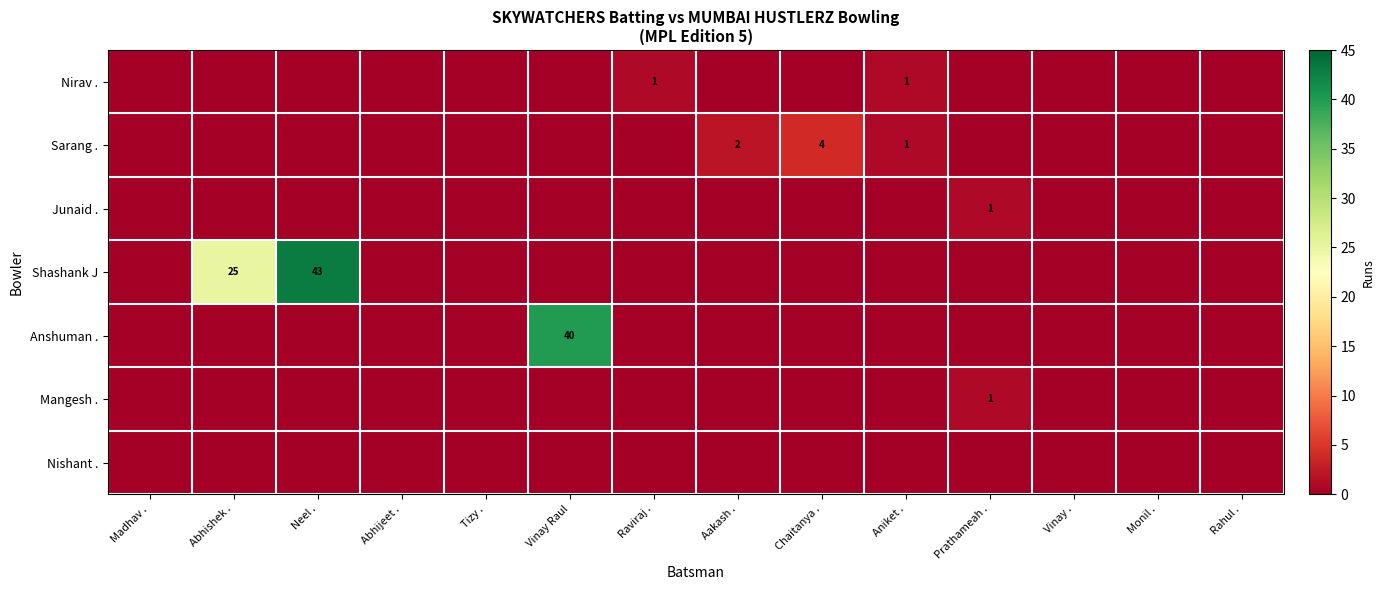

Which series has the largest range (max minus min)?

Shashank J